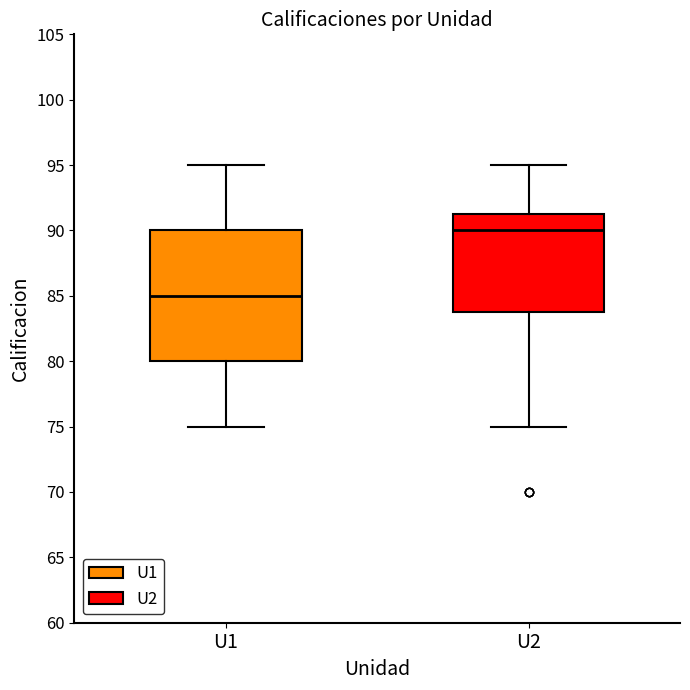

Reading left to right, transcribe this box plot: for each box, give where its median line is, the range the box spans, and where its two whiskers end, as read against the y-axis. The values are not printed on the chart, so give them approximately, as read against the axis.

U1: median 85.0, box 80.0 to 90.0, whiskers 75.0 to 95.0
U2: median 90.0, box 84.0 to 91.5, whiskers 75.0 to 95.0